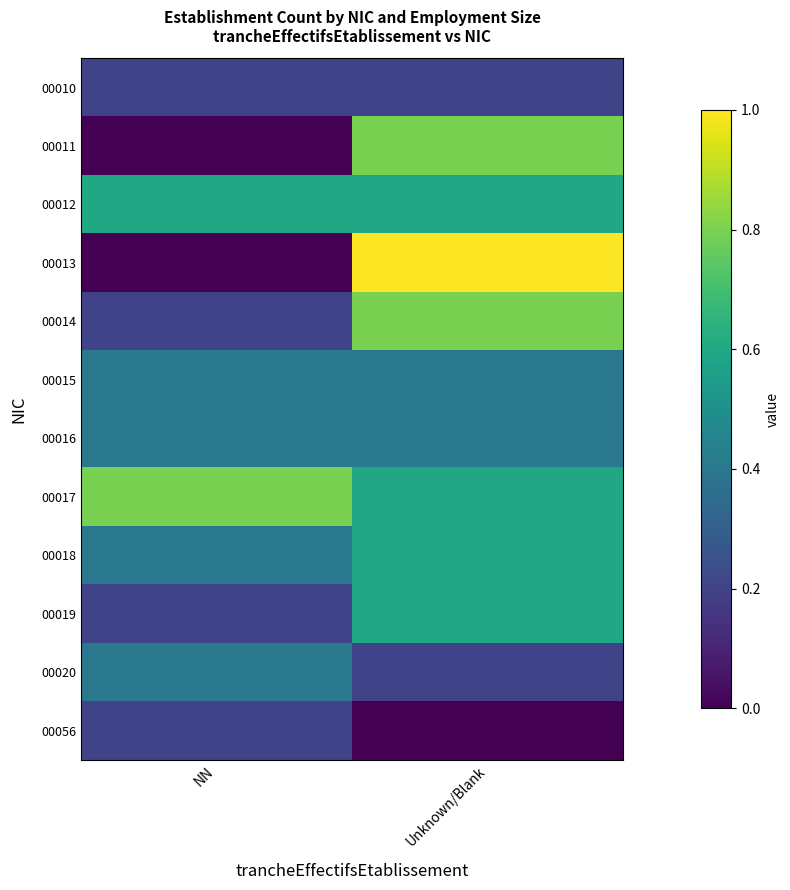

Which series has the largest range (max minus min)?

00013